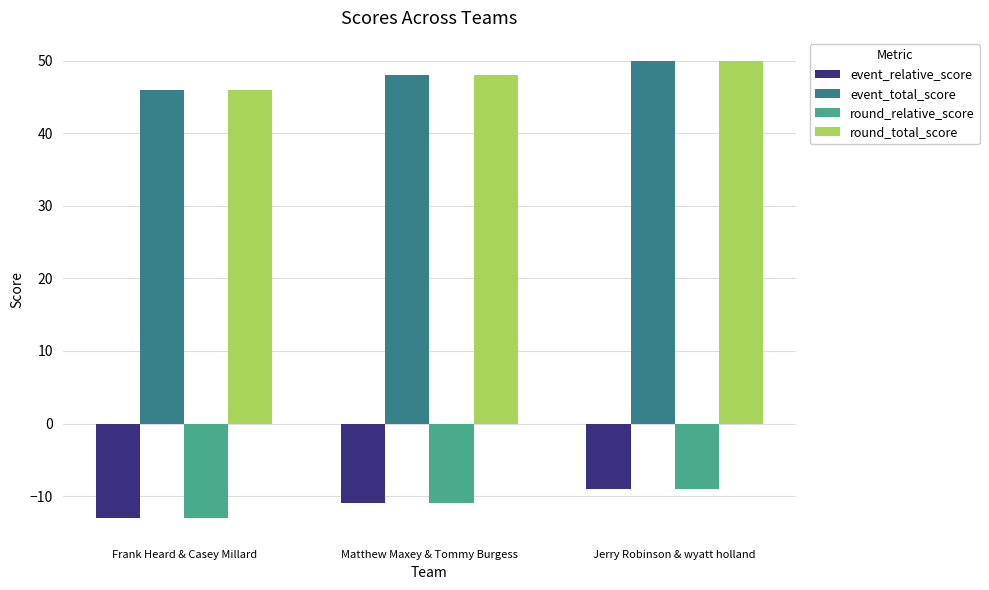

What position from the left is Matthew Maxey & Tommy Burgess?

2